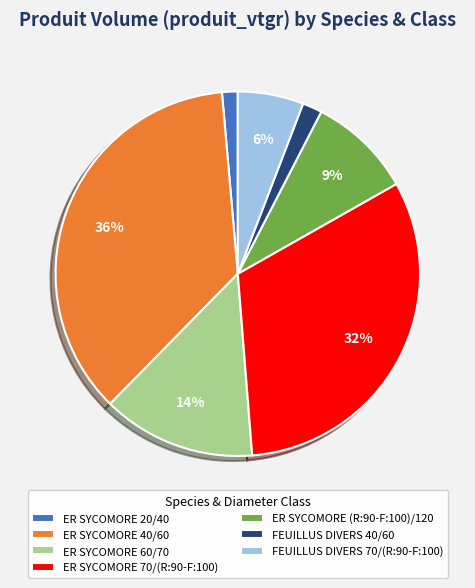

What is the largest slice in the pie chart?

ER SYCOMORE 40/60